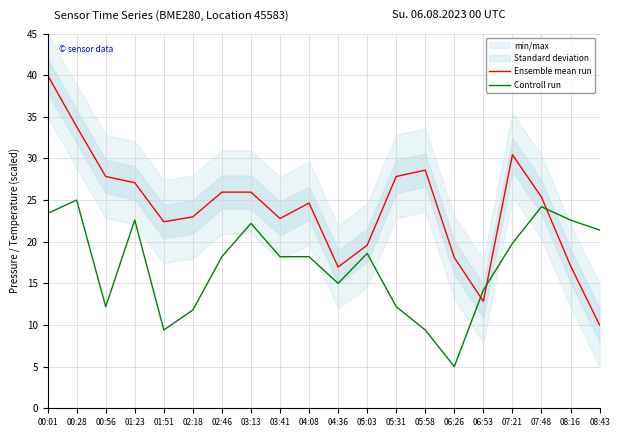

Reading left to right, what are all the values shown in this chart?

Ensemble mean run: 40.0	33.8	27.8	27.1	22.4	23.0	26.0	26.0	22.8	24.6	17.0	19.6	27.8	28.6	18.1	12.8	30.4	25.4	17.1	10.0
Controll run: 23.4	25.0	12.2	22.6	9.4	11.8	18.2	22.2	18.2	18.2	15.0	18.6	12.2	9.4	5.0	14.2	19.8	24.2	22.6	21.4